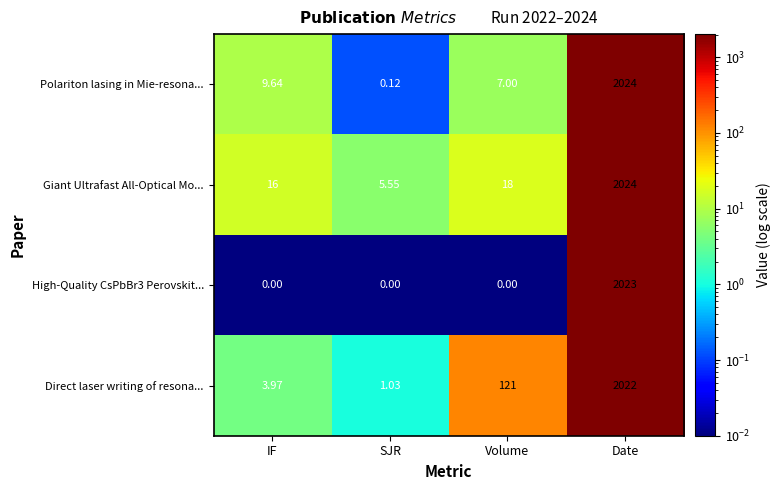

What is the spread (max minus min) of values at Date?

2.0